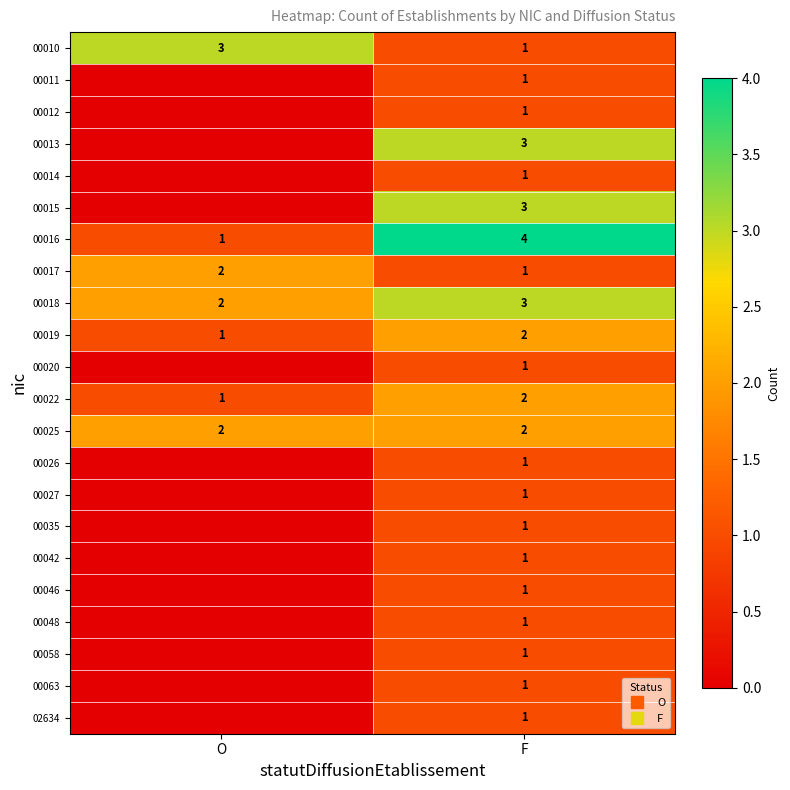

What is the difference between the highest and lowest values at F?

3